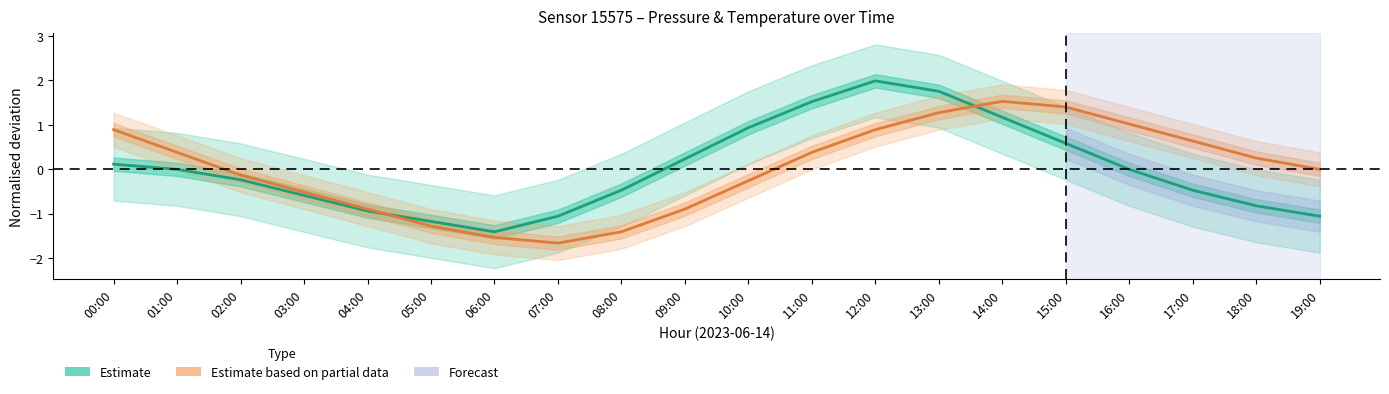

How many values in the Estimate based on partial data series exceed 0?

10